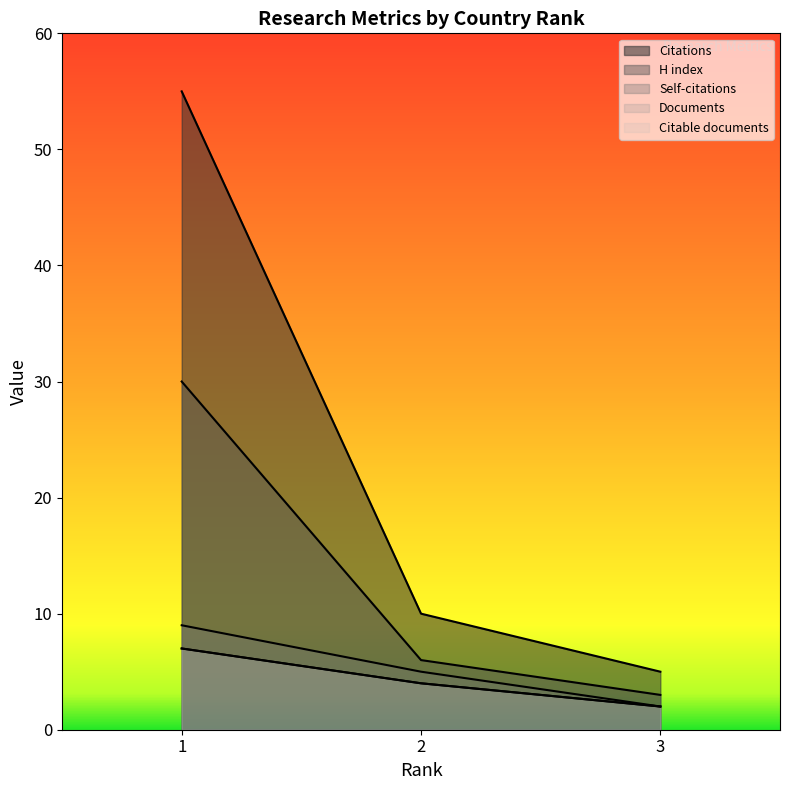

How many data points in Documents are less than 4?

1